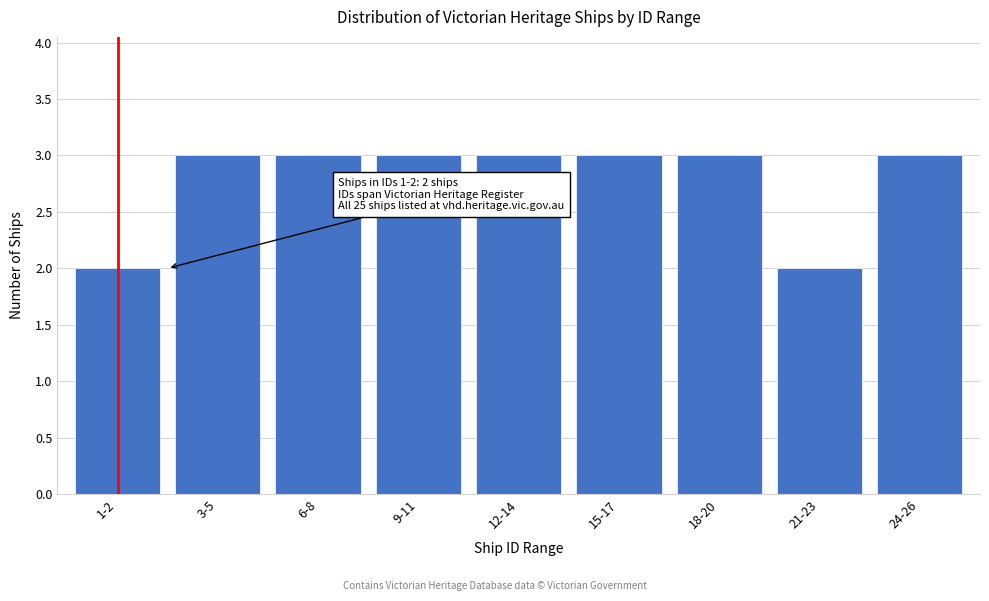

Reading left to right, list all the values displayed in this chart.

1-2=2	3-5=3	6-8=3	9-11=3	12-14=3	15-17=3	18-20=3	21-23=2	24-26=3